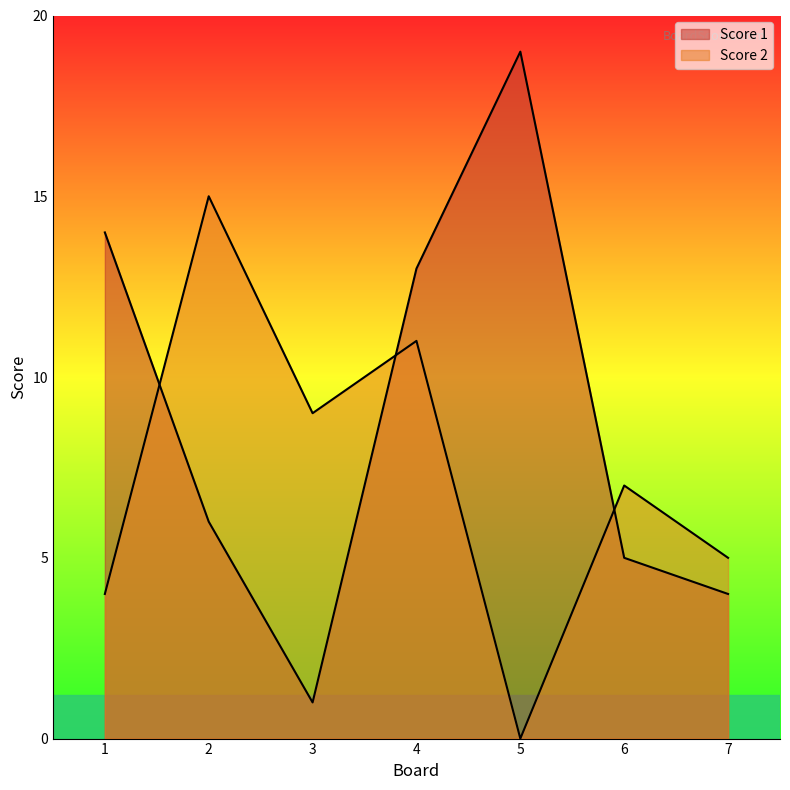

Where is the first local minimum for Score 1?

3